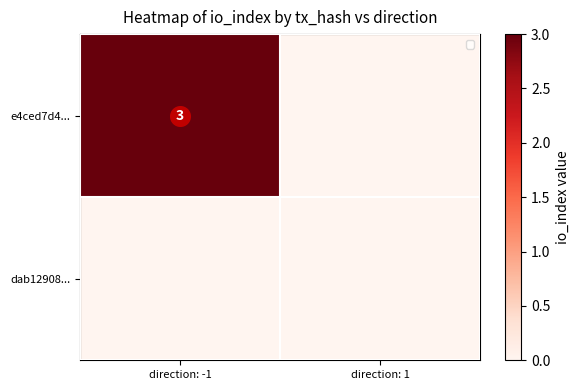

At how many categories does at least one series exceed 1?

1